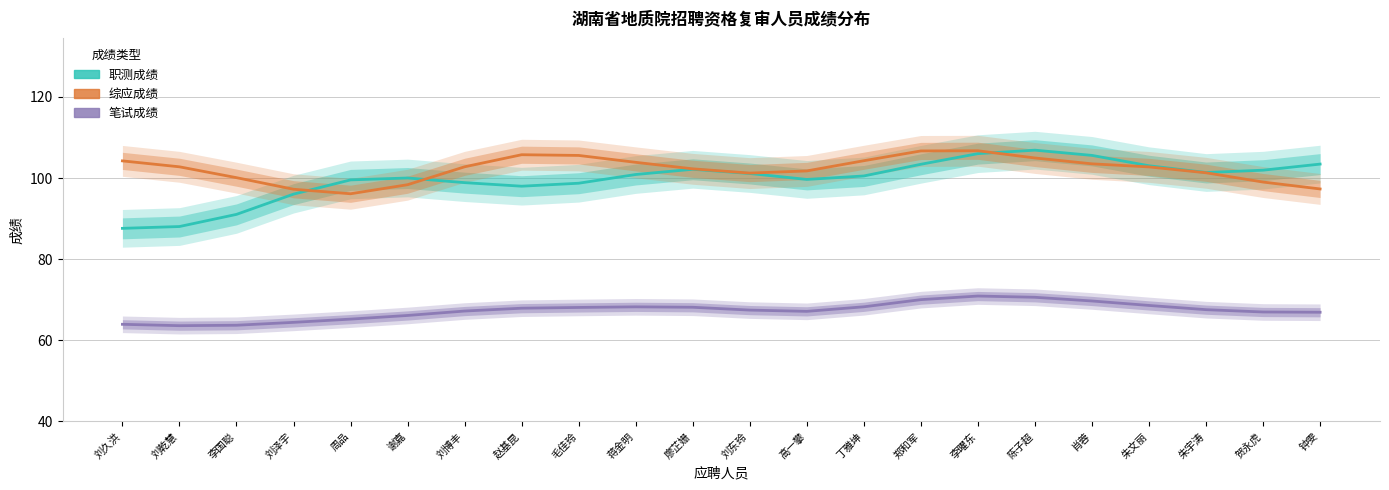

Where is the first local maximum for 职测成绩?

谢嘉